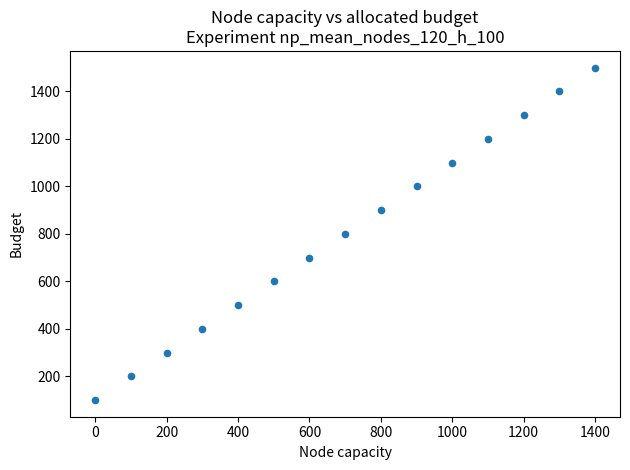

What is the range of X values (max minus min)?

1400